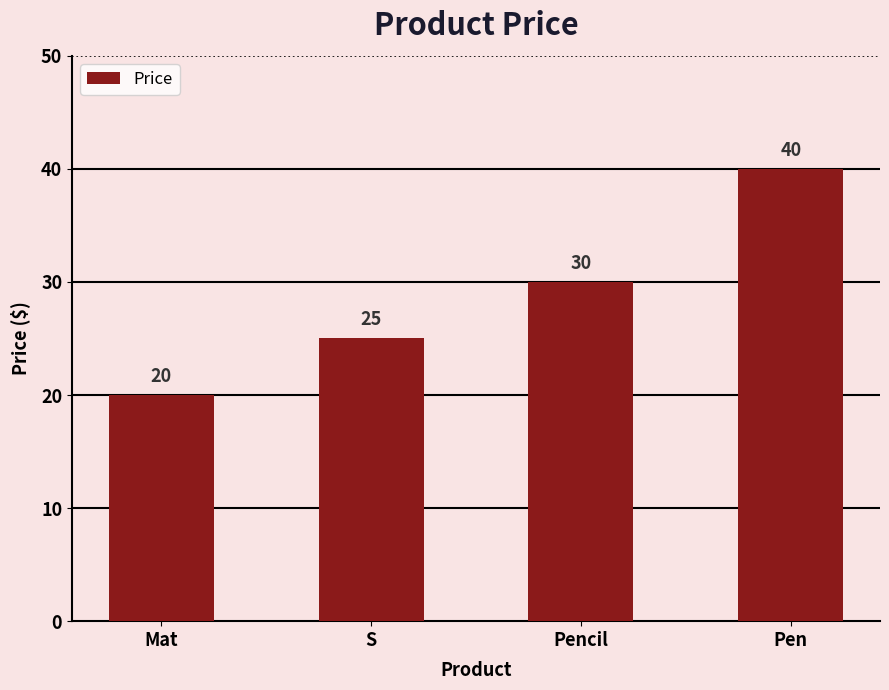

Reading left to right, list all the values displayed in this chart.

20	25	30	40